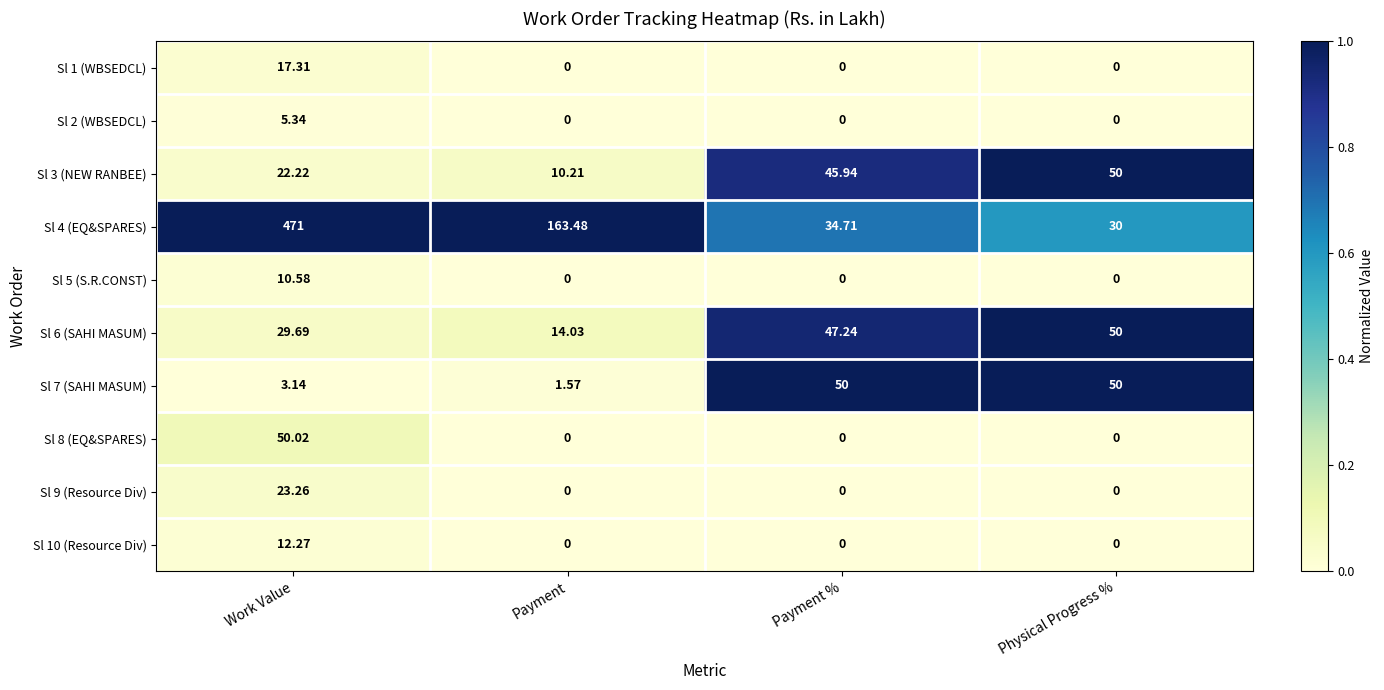

Is the value of Sl 9 (Resource Div) at Payment % greater than the value of Sl 6 (SAHI MASUM) at Physical Progress %?

No